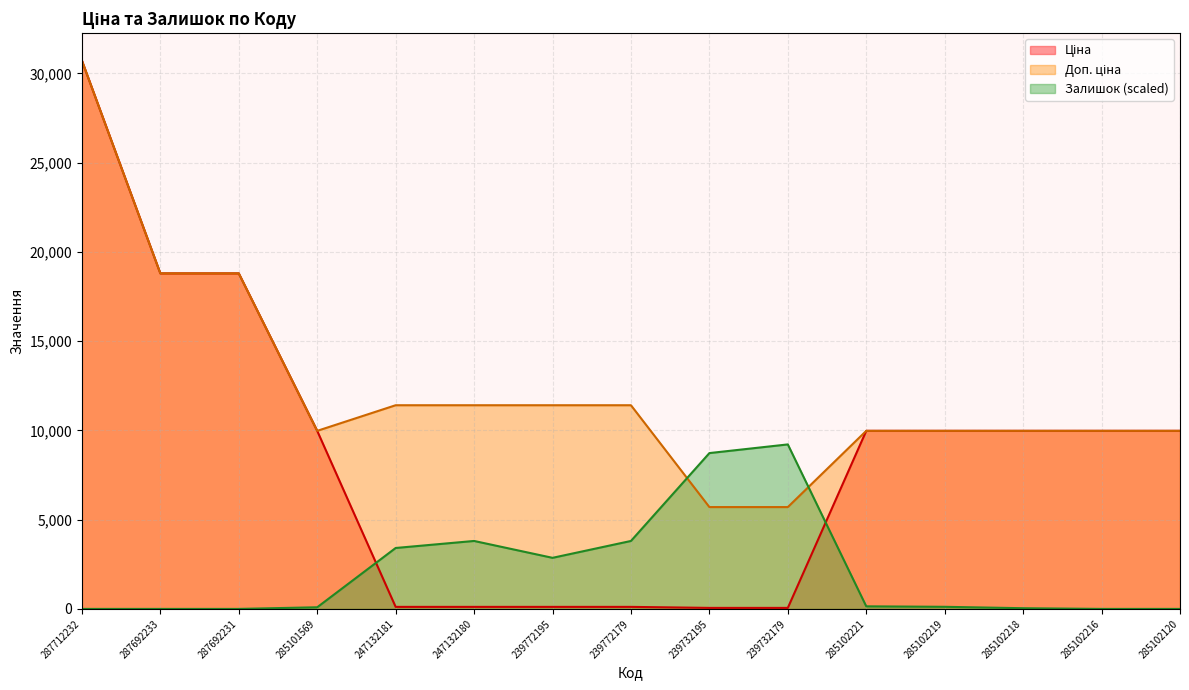

Which label corresponds to the smallest value in the chart?

287712232